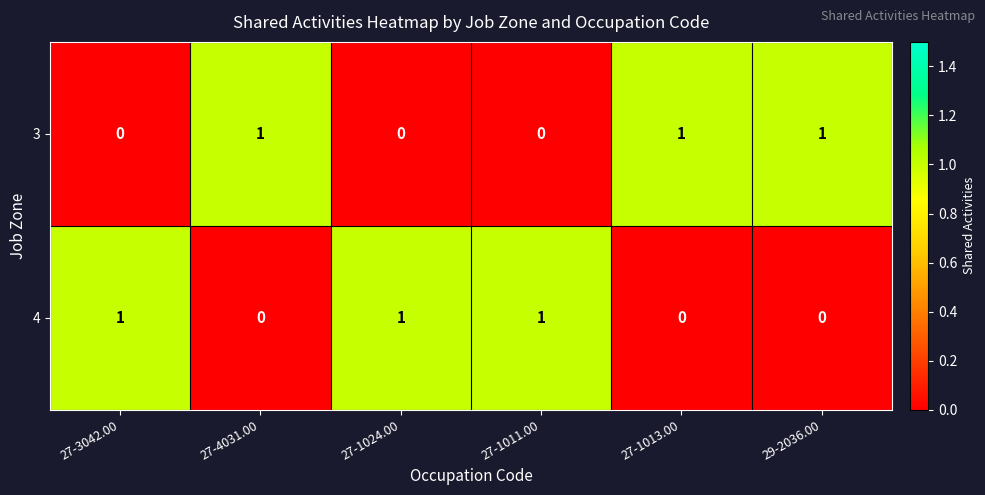

Rank the series at 27-4031.00 from lowest to highest value.

4, 3